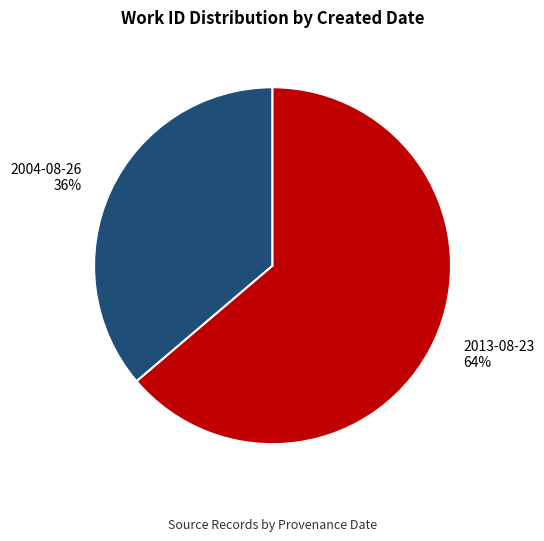

Is it true that 2004-08-26 is 36% of the pie?

True